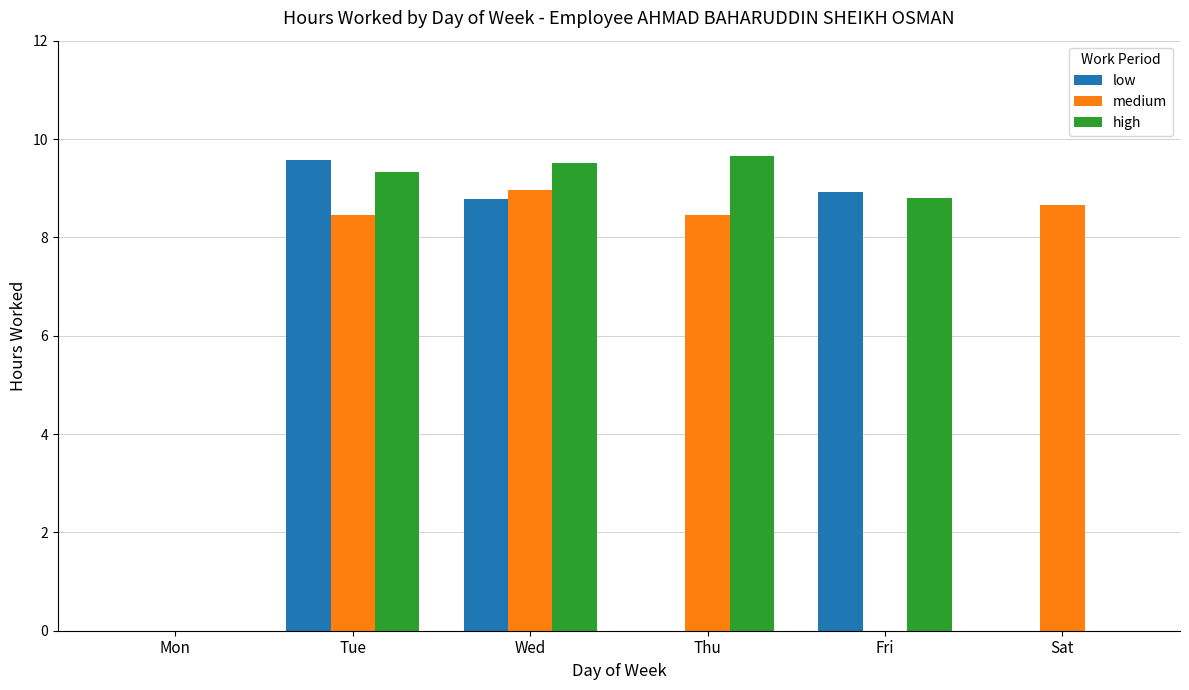

Is it true that low equals 16.9 at Tue?

False